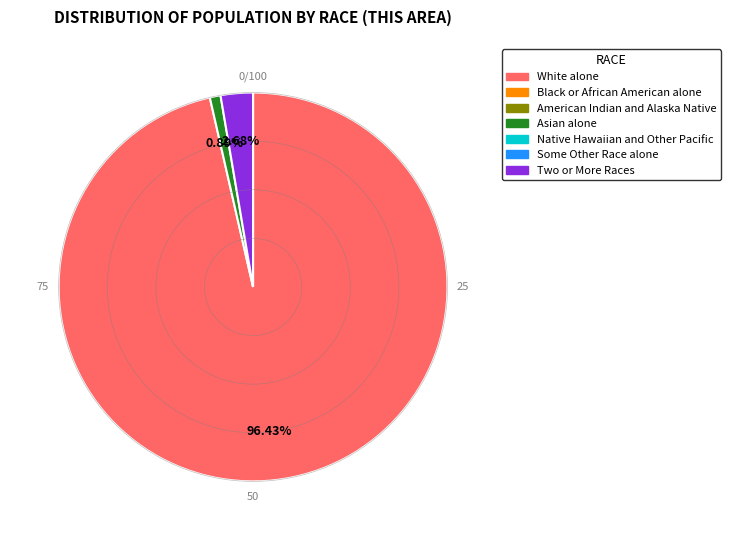

To the nearest percent, what is the average slice percentage?

33%